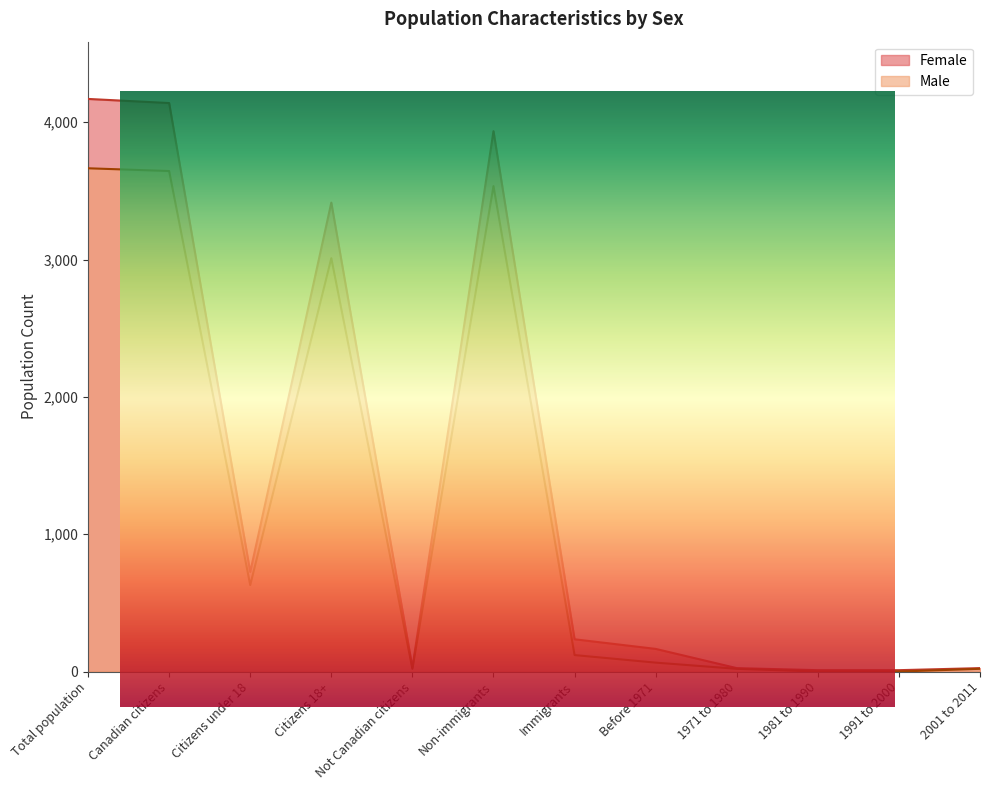

Which series has the widest spread of values?

Female